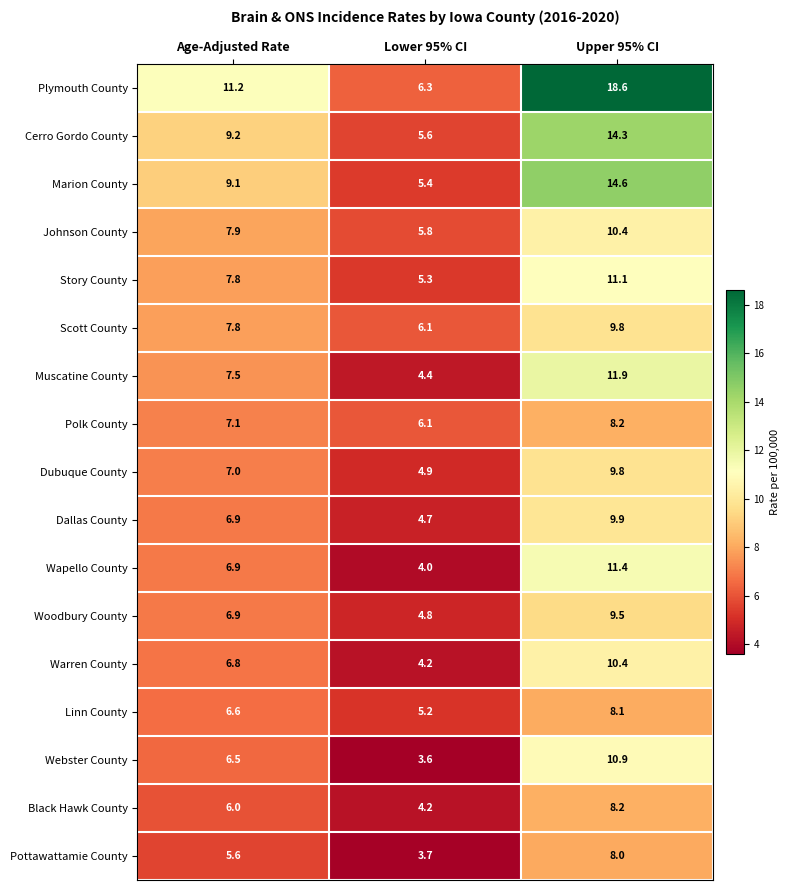

At which label does Wapello County first exceed 6?

Age-Adjusted Rate